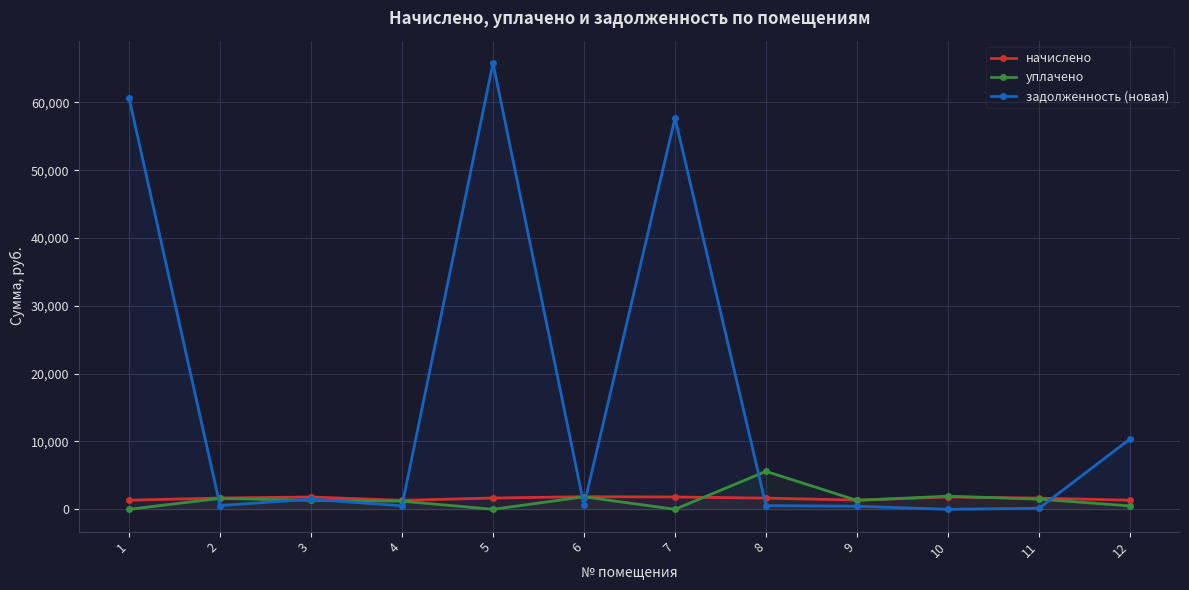

What is the spread (max minus min) of values at 9?

907.2